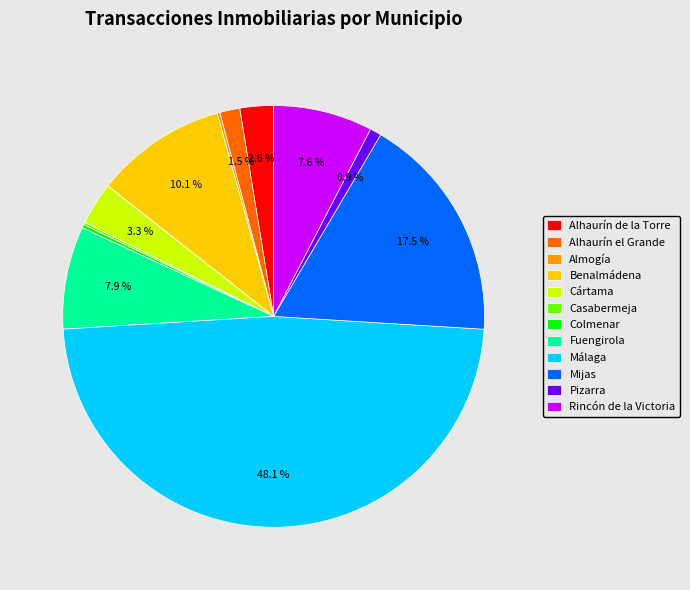

Which category has the biggest portion of the pie?

Málaga